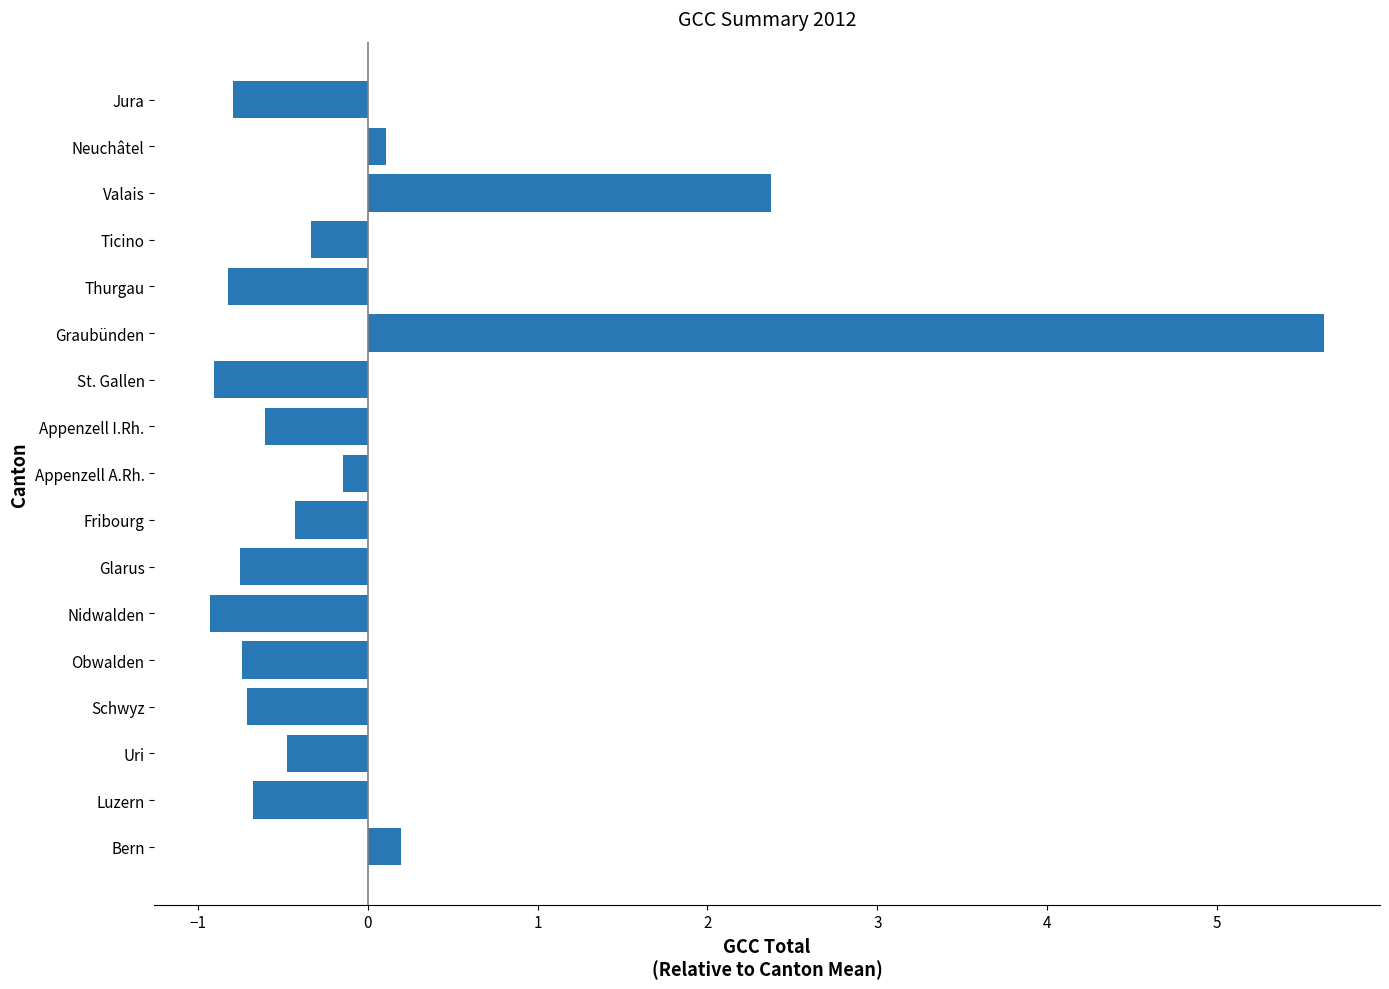

Read the value at Glarus.

-0.8